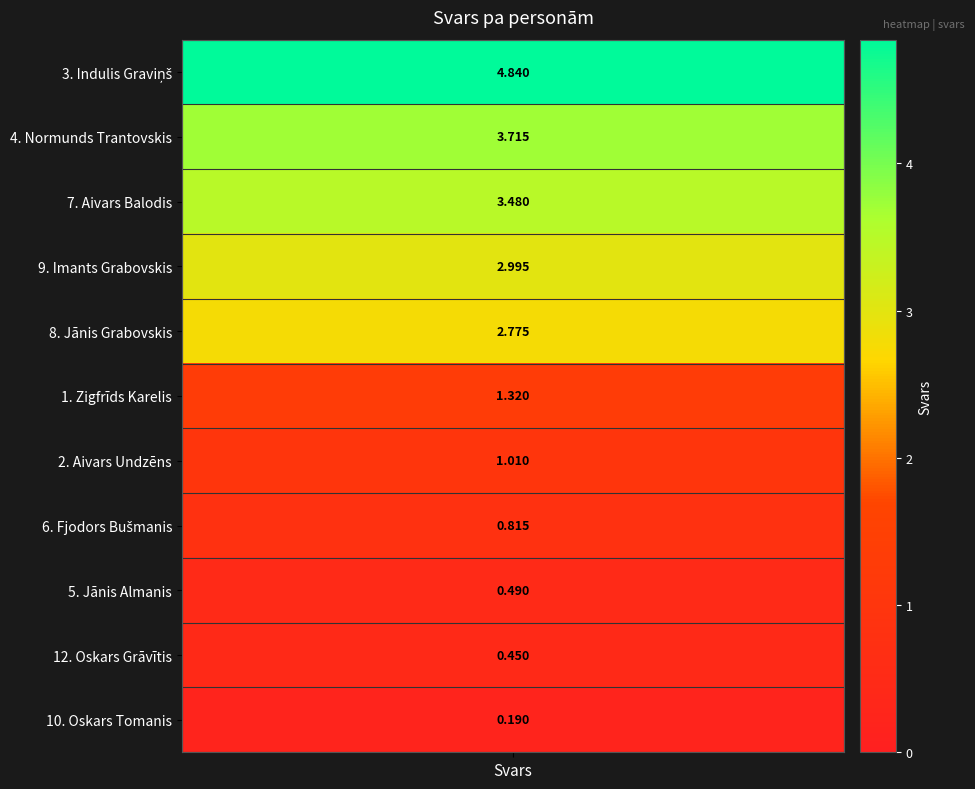

How many values exceed 1?

7